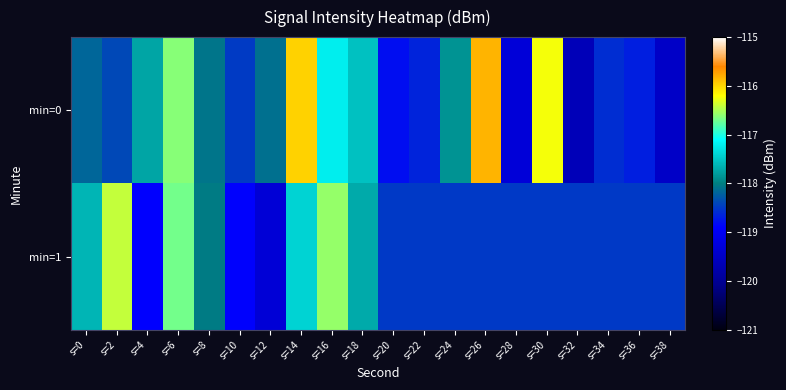

What is the spread (max minus min) of values at s=2?

2.0